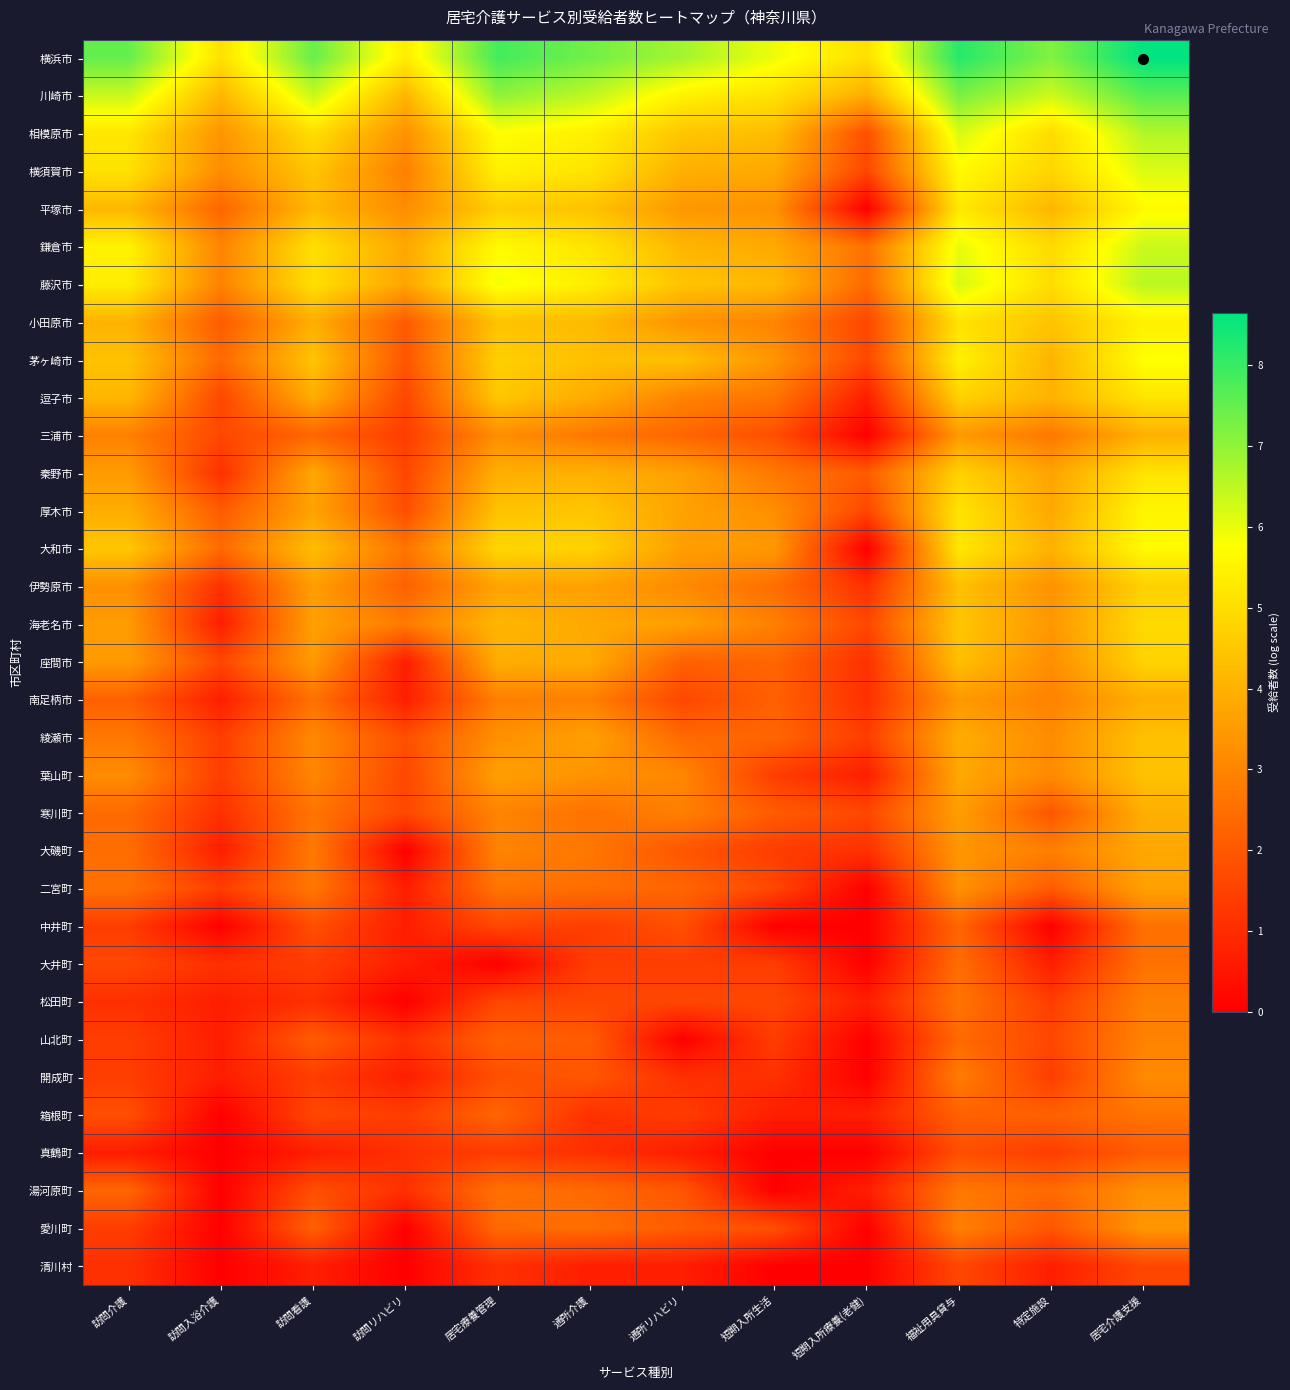

Rank the series by their maximum value, from highest to lowest.

横浜市, 川崎市, 相模原市, 藤沢市, 鎌倉市, 横須賀市, 茅ヶ崎市, 大和市, 平塚市, 厚木市, 小田原市, 逗子市, 秦野市, 海老名市, 座間市, 伊勢原市, 葉山町, 綾瀬市, 三浦市, 寒川町, 南足柄市, 大磯町, 二宮町, 愛川町, 湯河原町, 開成町, 山北町, 松田町, 箱根町, 中井町, 大井町, 真鶴町, 清川村